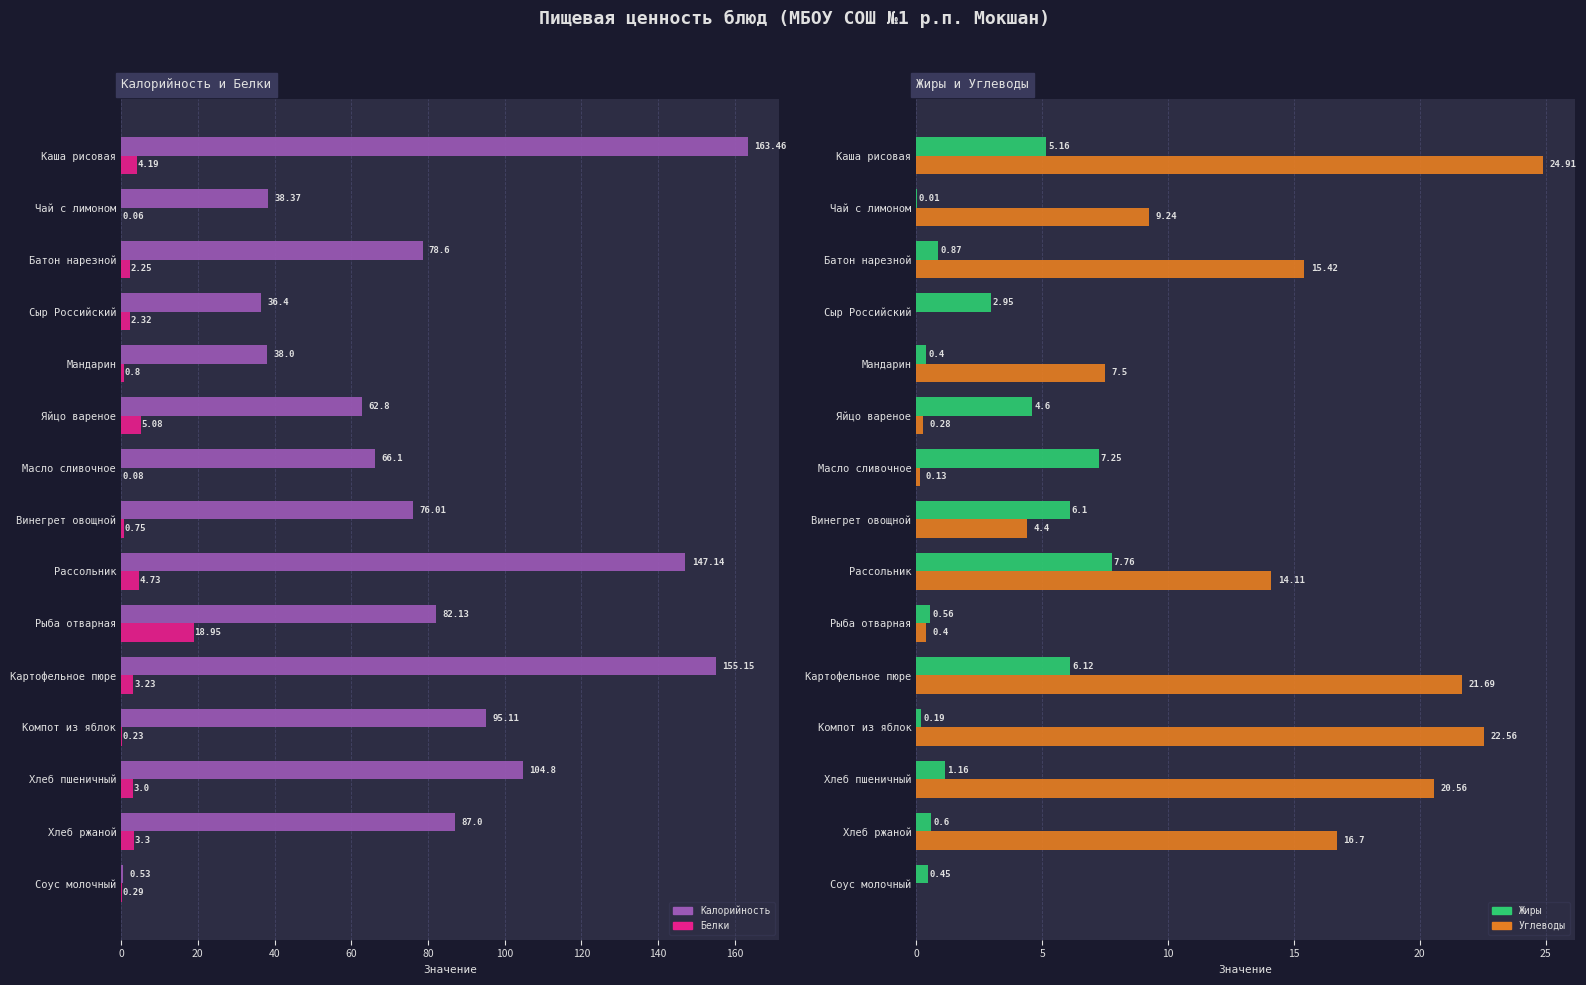

How many bars are there in each group?

4